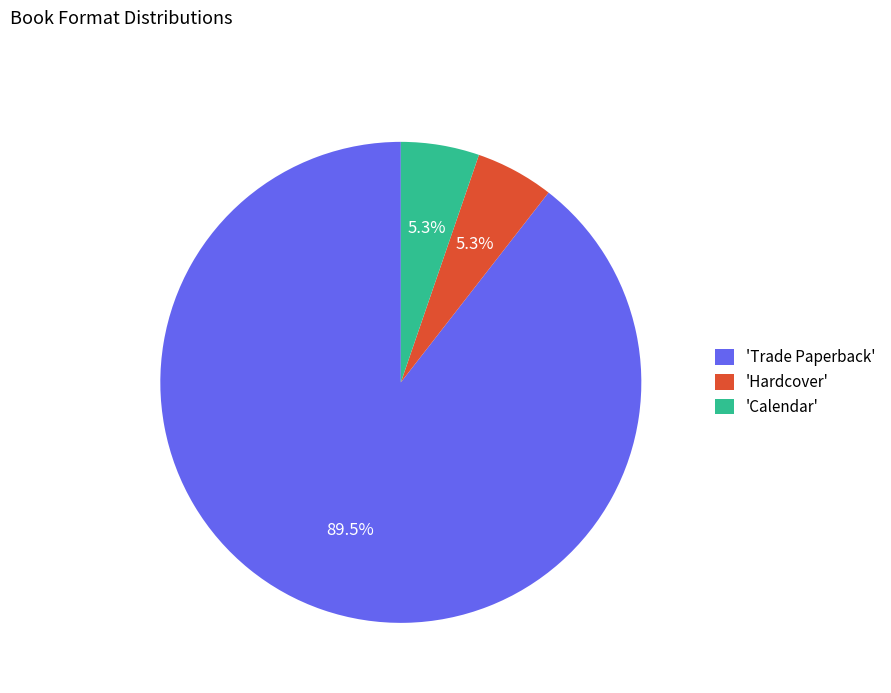

Which slice is the largest?

'Trade Paperback'